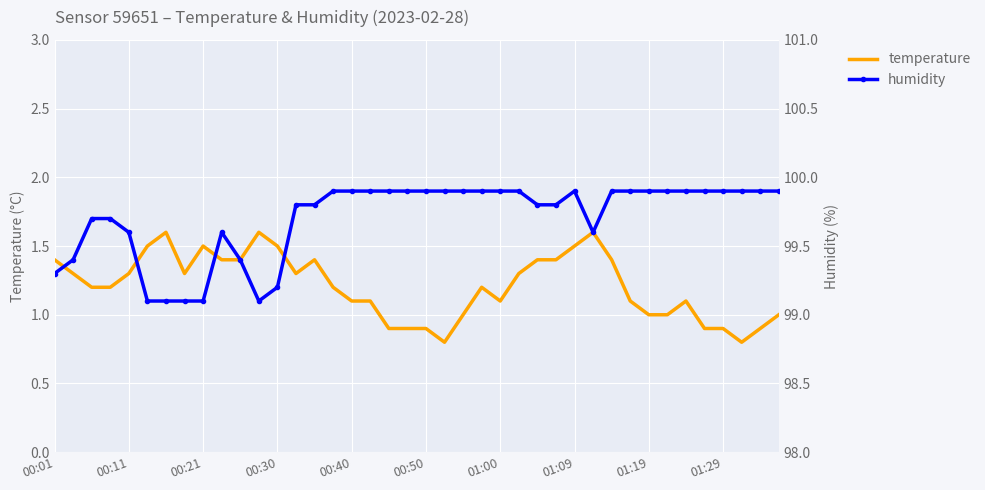

How many lines are shown in the chart?

2